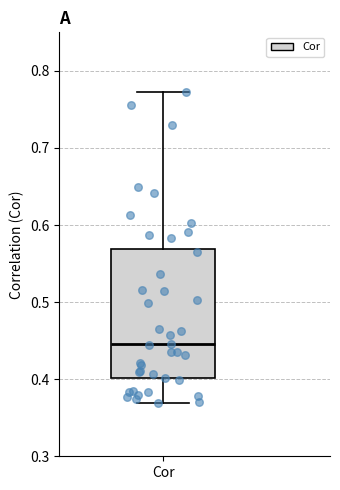

Read this box plot against the y-axis: the position of the median line, the range covered by the box, and the ends of both whiskers. The values are not printed on the chart, so give them approximately, as read against the axis.

median 0.45, box 0.40 to 0.57, whiskers 0.37 to 0.77